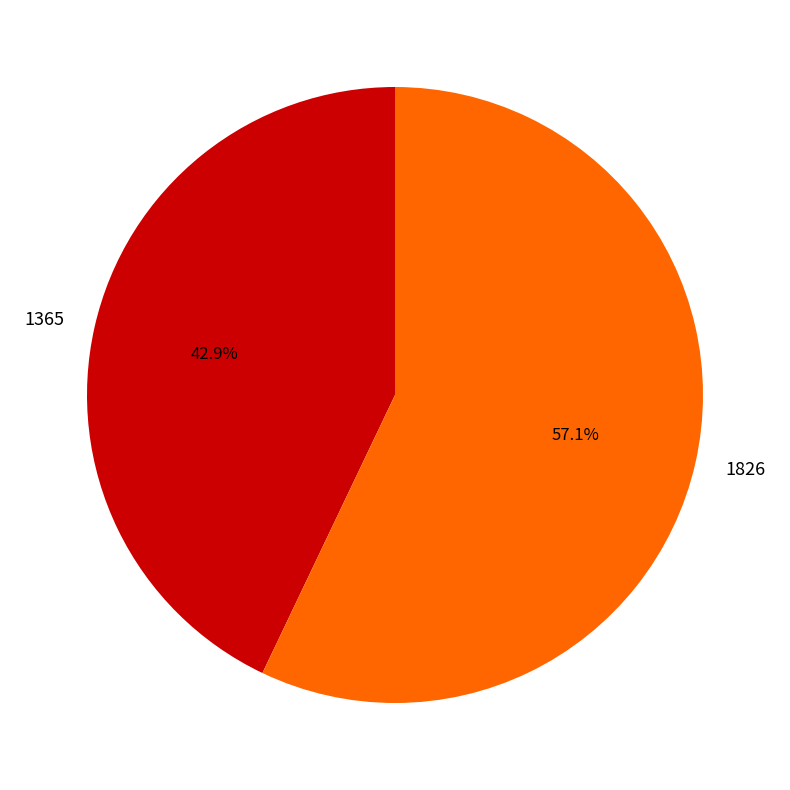

To the nearest percent, what percentage of the pie is 1826?

57%